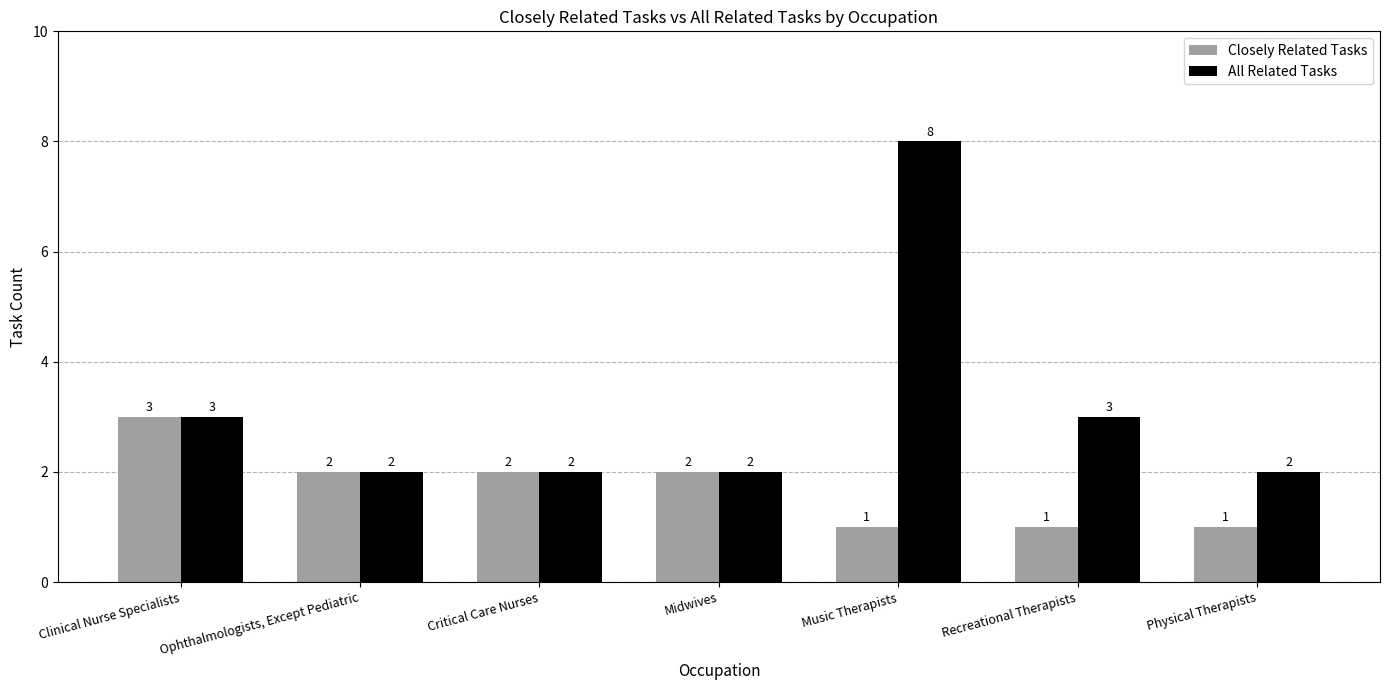

Which series changed the most between Music Therapists and Recreational Therapists?

All Related Tasks